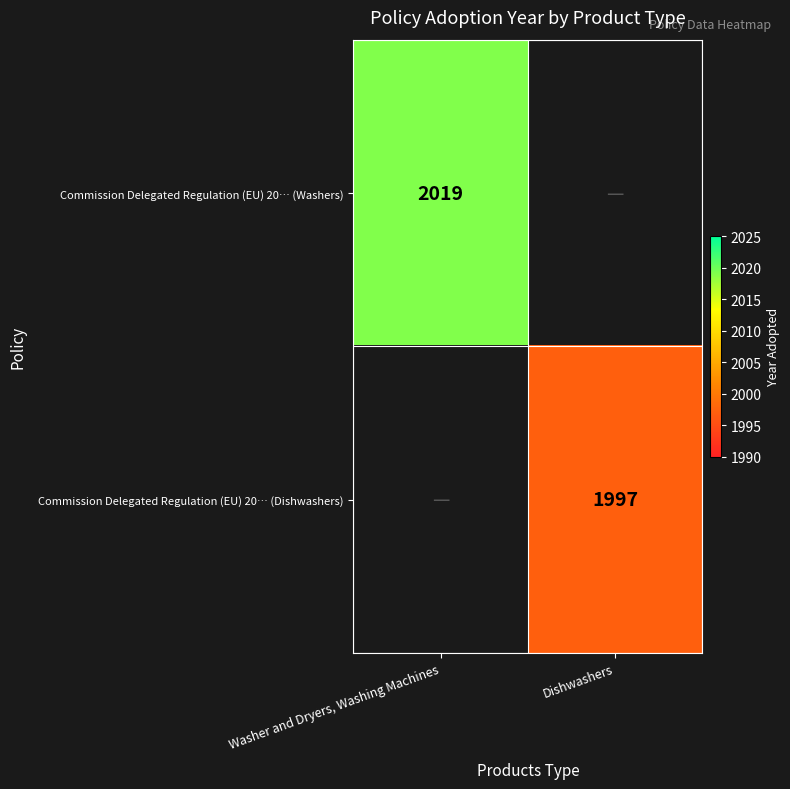

The Commission Delegated Regulation (EU) 20… (Dishwashers) series shows 1367 at Dishwashers. True or false?

False